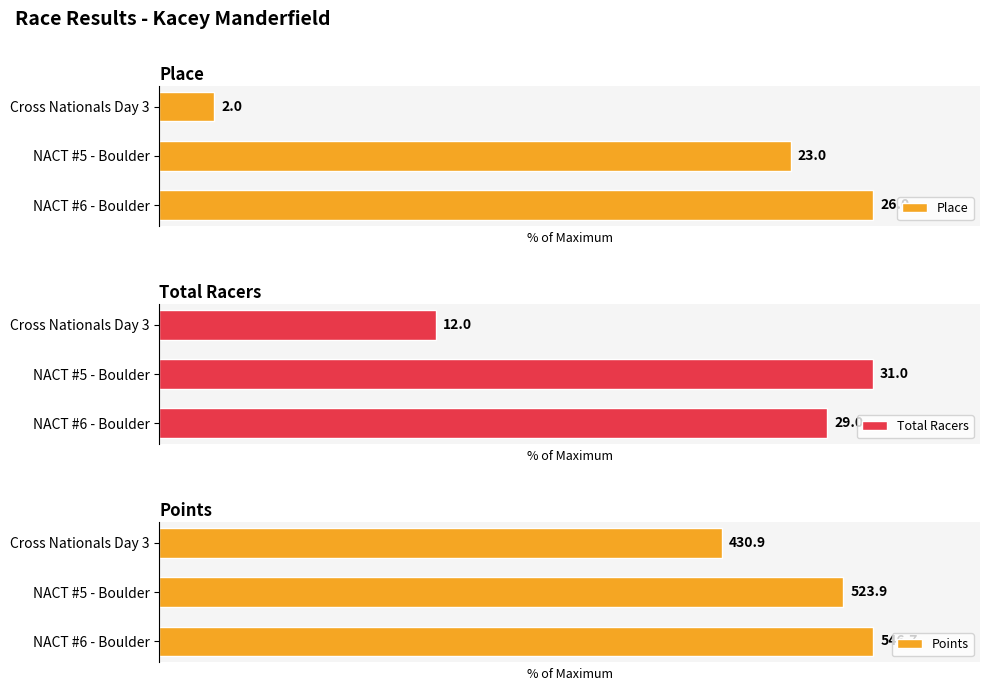

Which series has the largest range (max minus min)?

Place